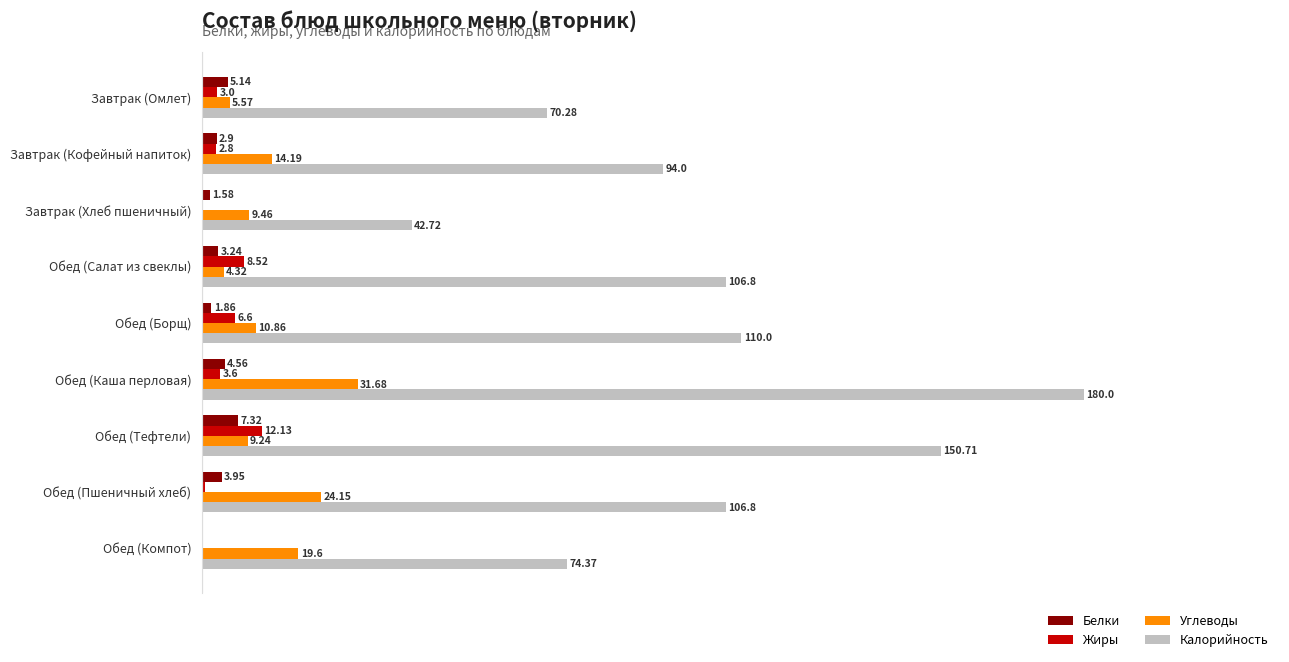

Which category has the highest value in the Белки series?

Обед (Тефтели)